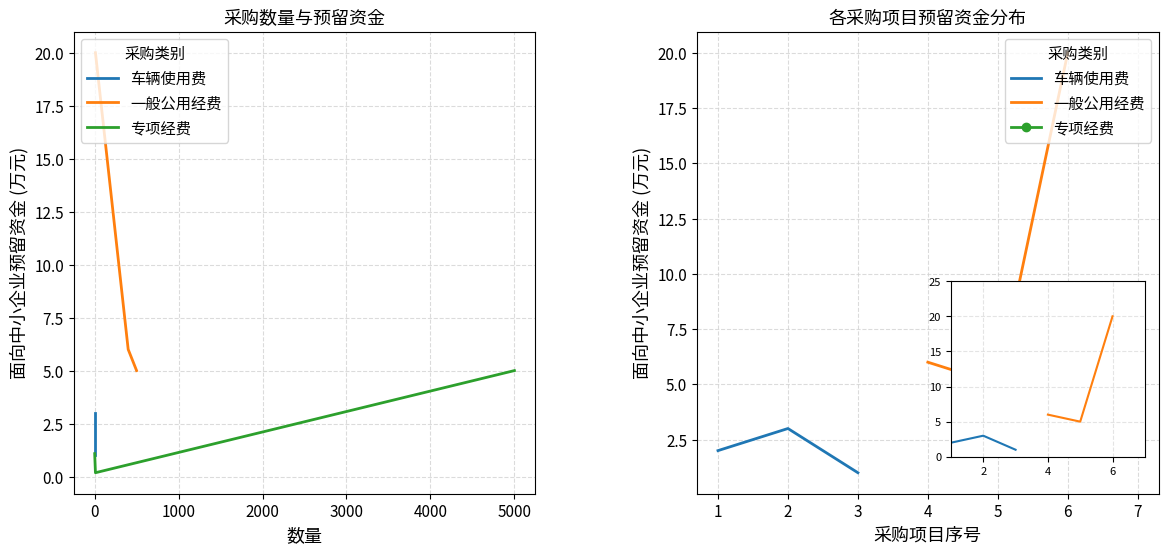

What is the highest value of the 一般公用经费 series?

20.0